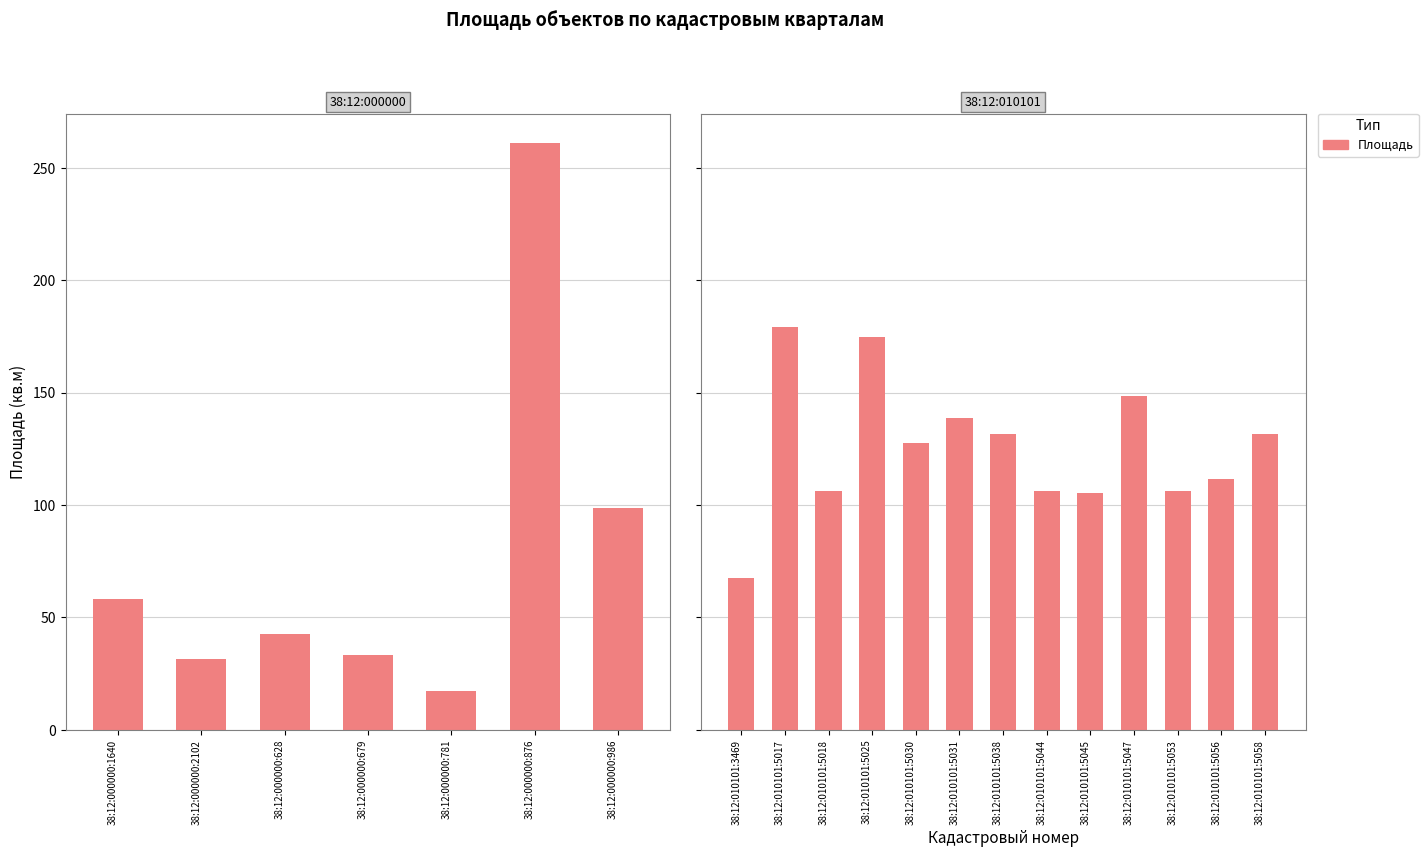

Count the number of values greater than 127.

7